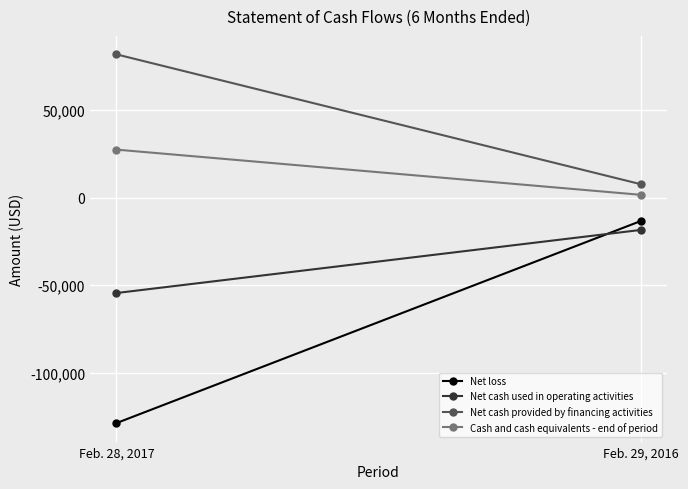

At Feb. 29, 2016, list the series in order from smallest to largest.

Net cash used in operating activities, Net loss, Cash and cash equivalents - end of period, Net cash provided by financing activities